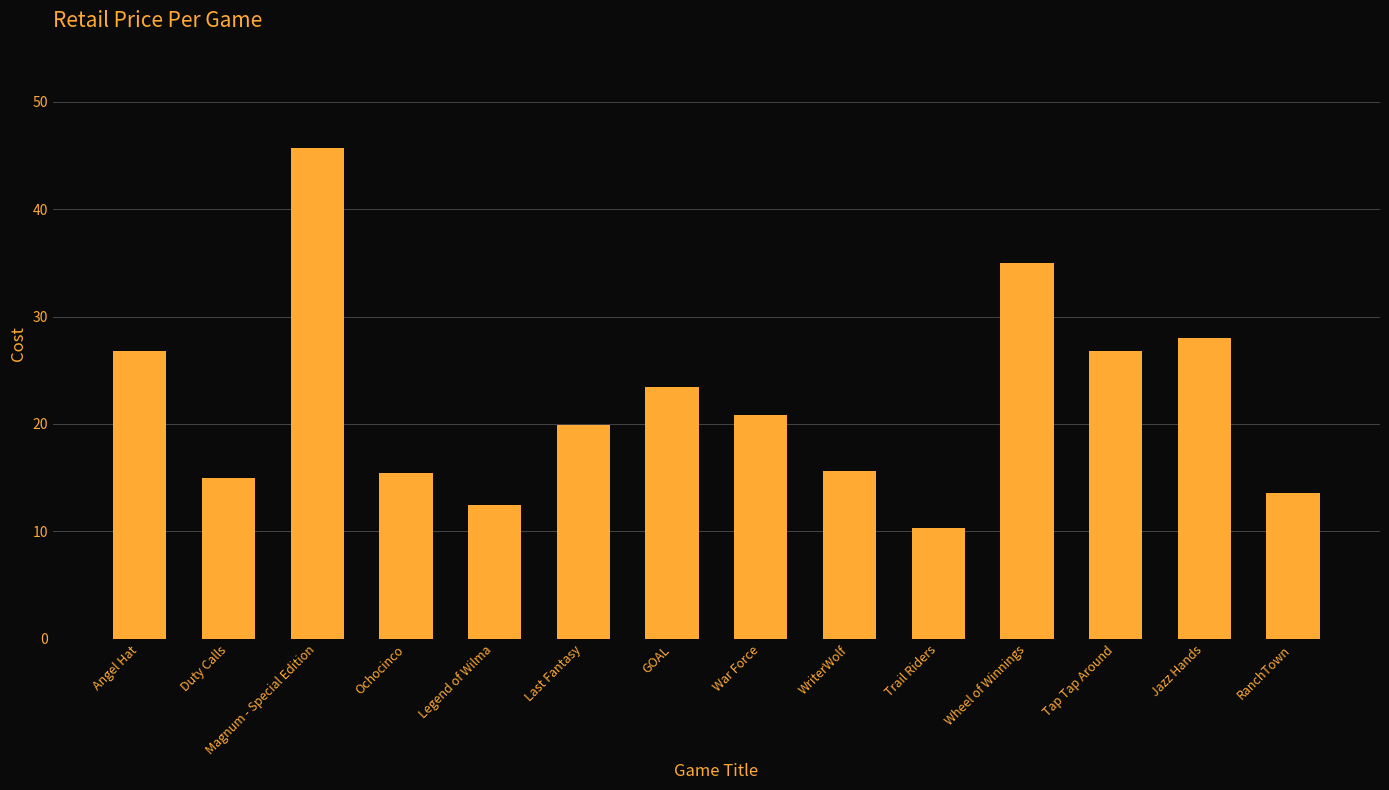

What is the average value?

22.1